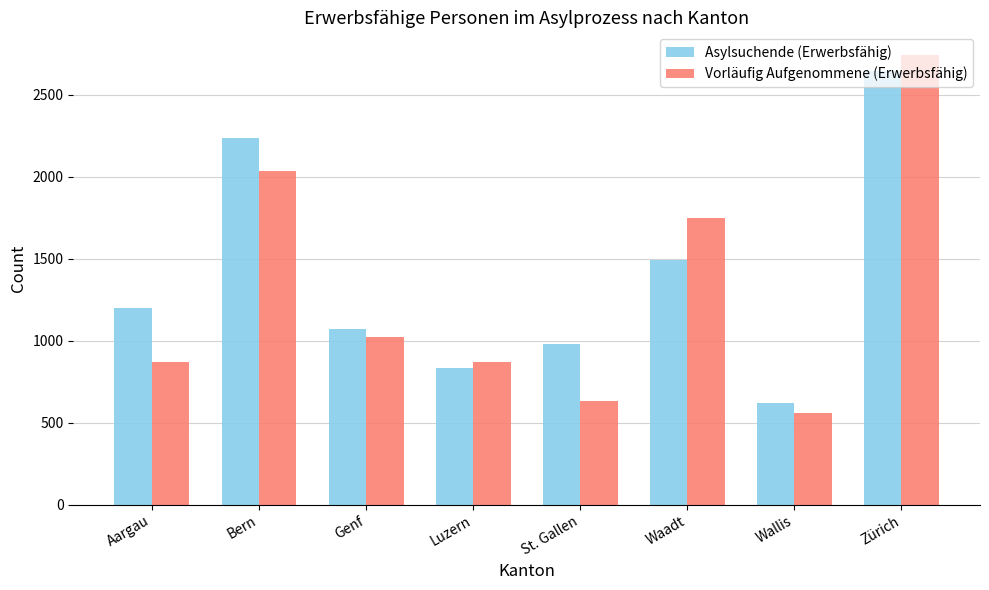

Which category has the highest value across all series?

Zürich